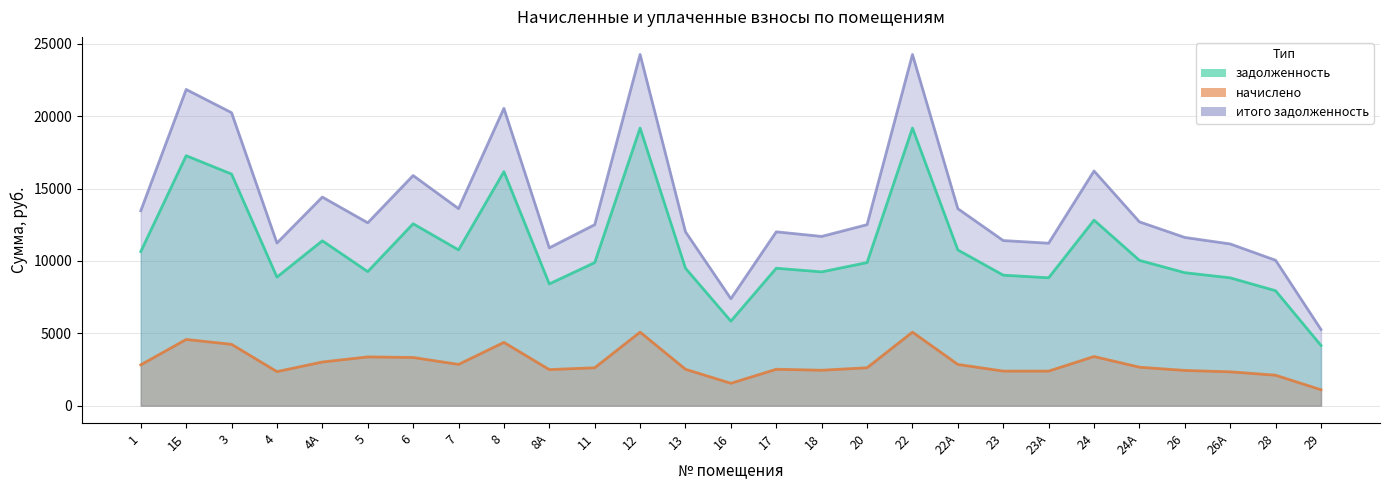

At 1, list the series in order from smallest to largest.

начислено, задолженность, итого задолженность